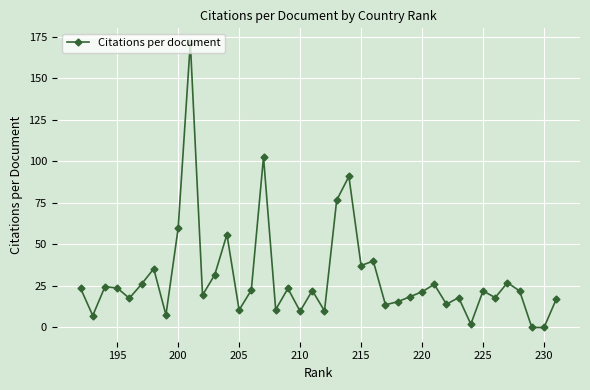

What is the sum of the values at 225 and 200?

81.6